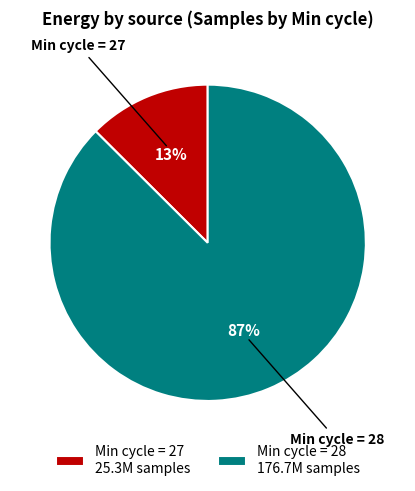

What percentage is the Min cycle = 28 176.7M samples slice, to the nearest percent?

87%